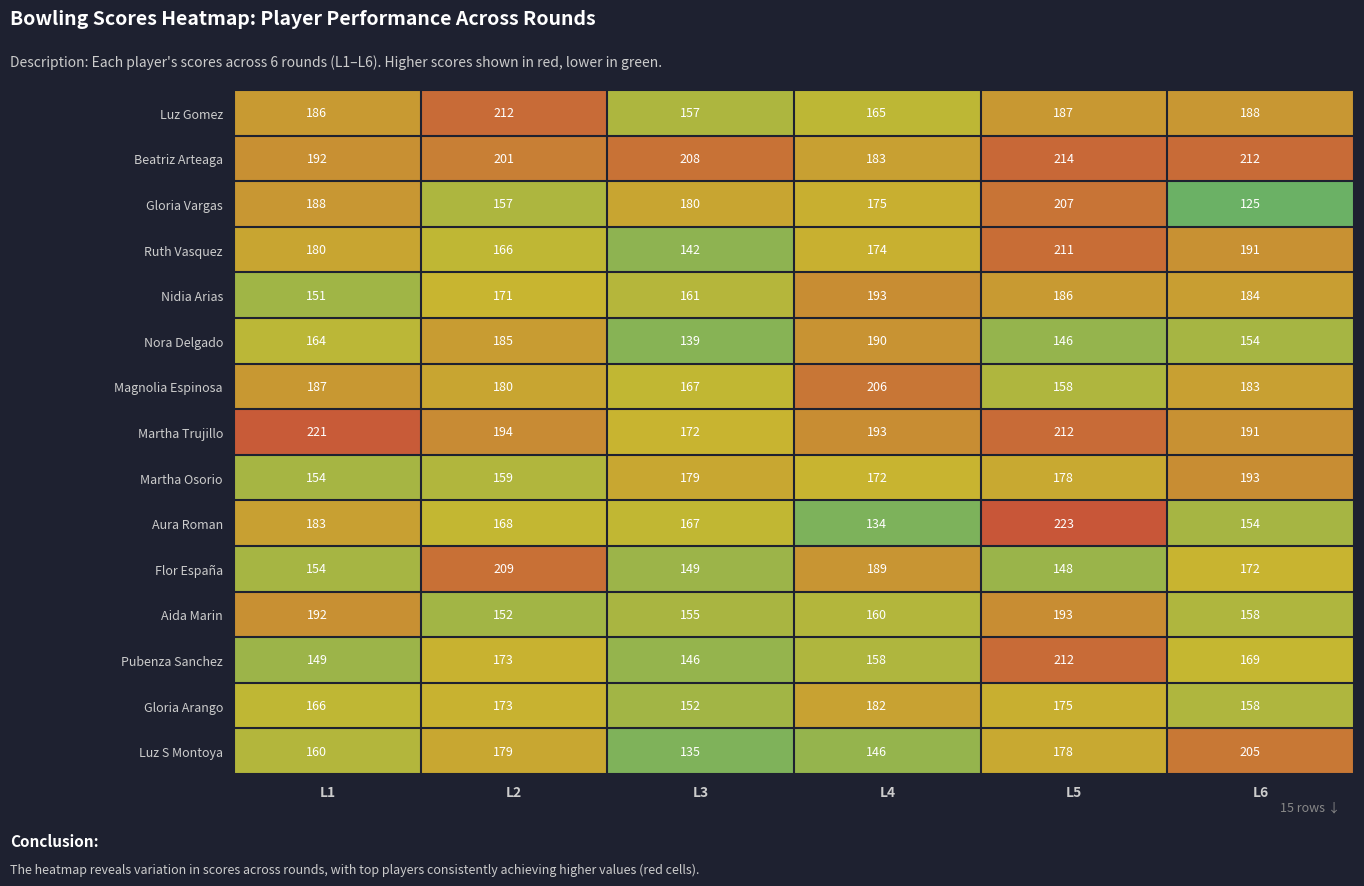

What is the sum of the Magnolia Espinosa values at L6 and L3?

350